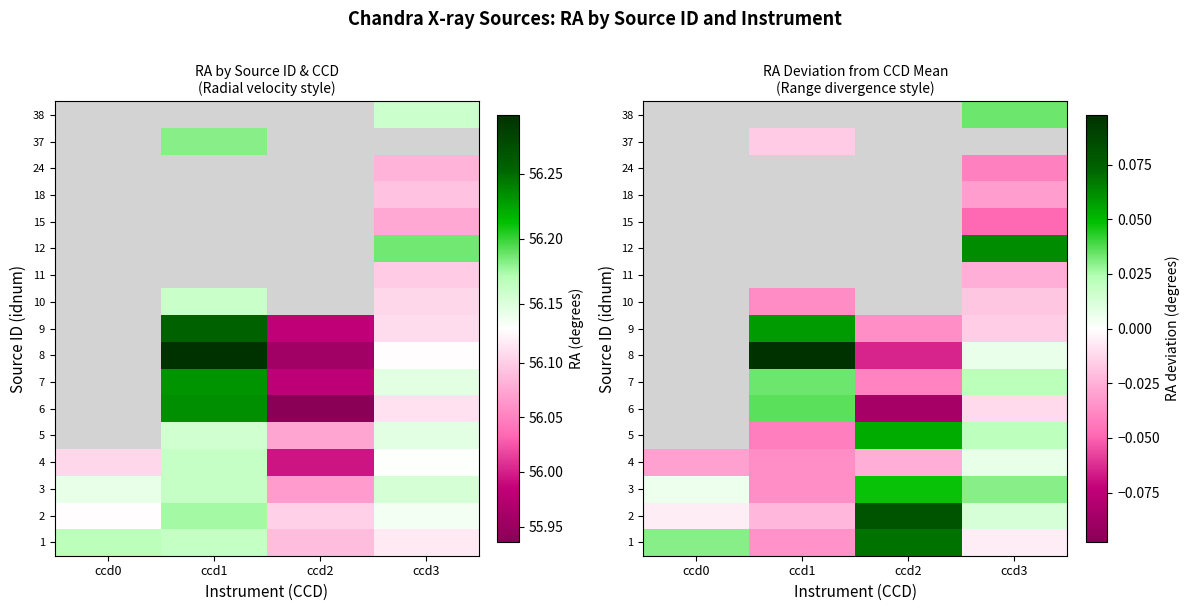

What is the spread (max minus min) of values at ccd1?

0.1